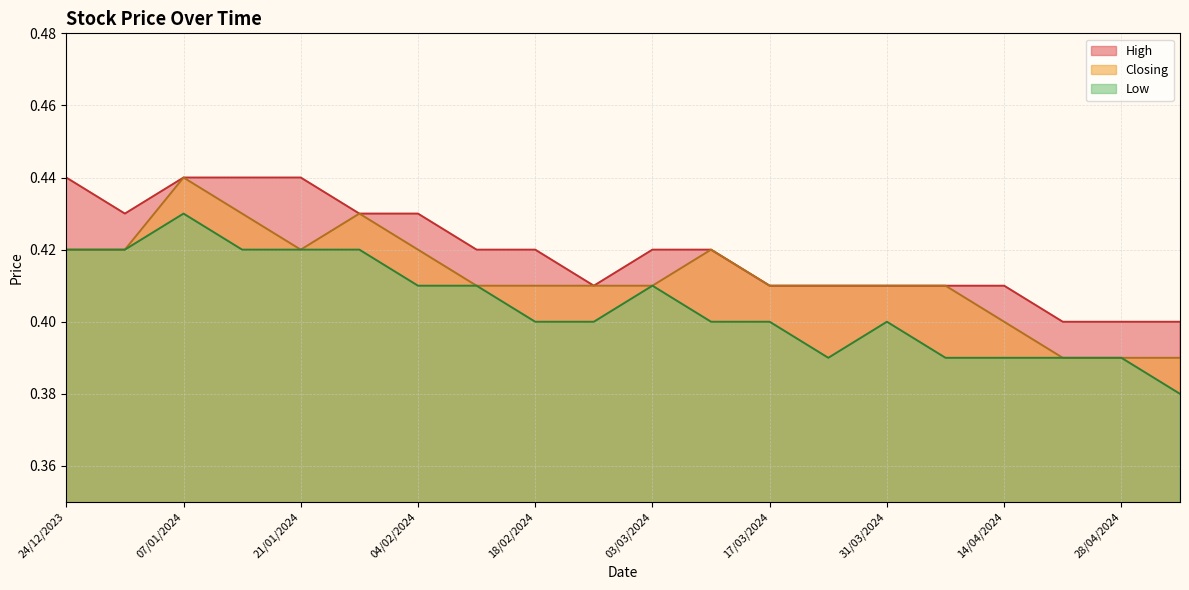

Reading right to left, extract all data points from this chart.

High: 0.4	0.4	0.4	0.4	0.4	0.4	0.4	0.4	0.4	0.4	0.4	0.4	0.4	0.4	0.4	0.4	0.4	0.4	0.4	0.4
Closing: 0.4	0.4	0.4	0.4	0.4	0.4	0.4	0.4	0.4	0.4	0.4	0.4	0.4	0.4	0.4	0.4	0.4	0.4	0.4	0.4
Low: 0.4	0.4	0.4	0.4	0.4	0.4	0.4	0.4	0.4	0.4	0.4	0.4	0.4	0.4	0.4	0.4	0.4	0.4	0.4	0.4